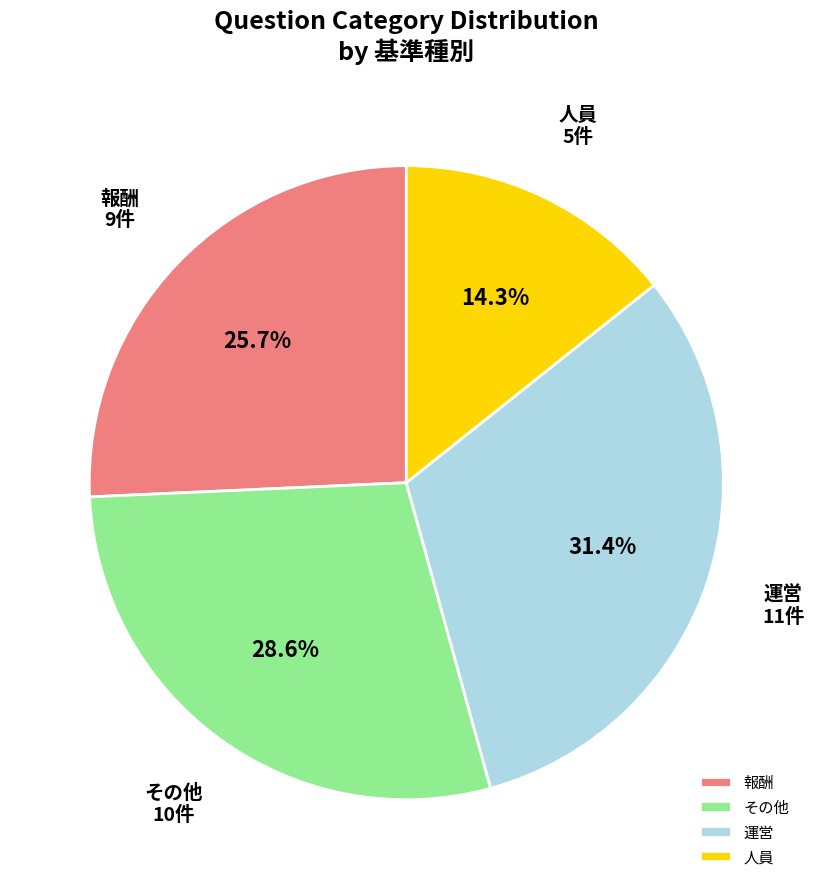

Which slice is the largest?

運営